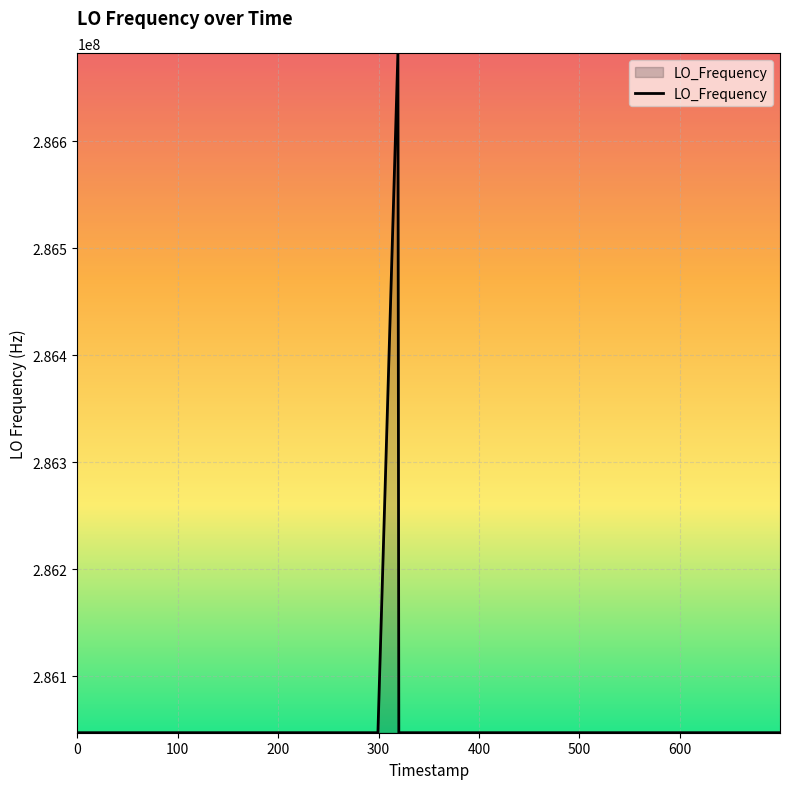

What is the sum of all values?

11442516083.2